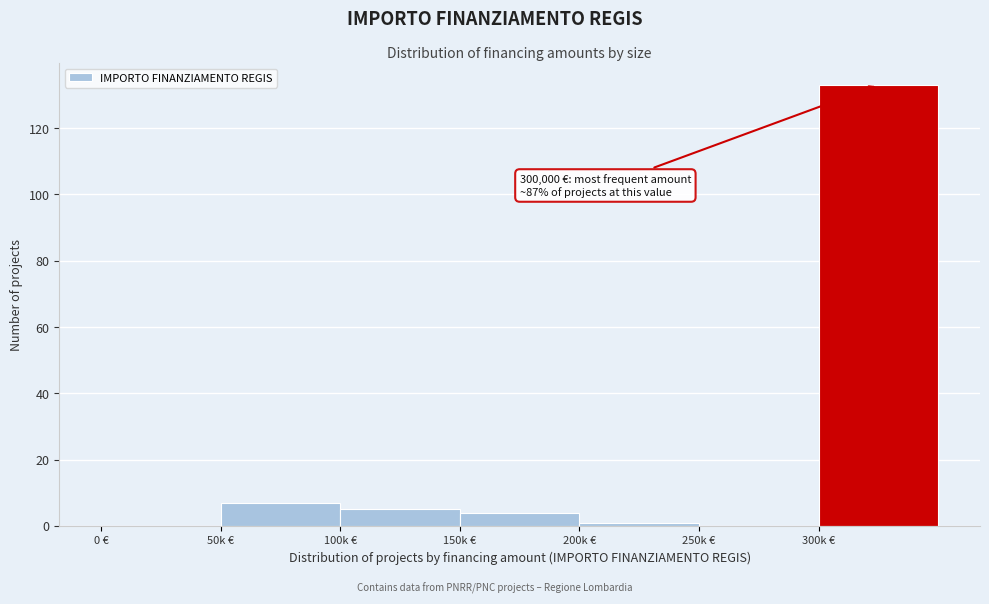

Reading right to left, transcribe all the data shown in this chart.

300k €=133	250k €=0	200k €=1	150k €=4	100k €=5	50k €=7	0 €=0